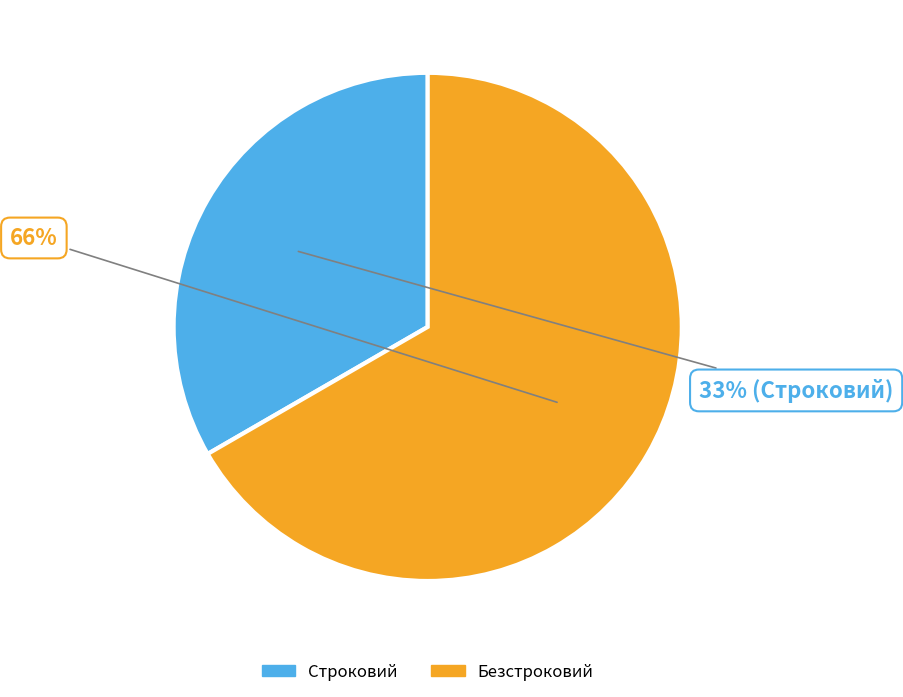

What is the smallest slice in the pie chart?

Строковий